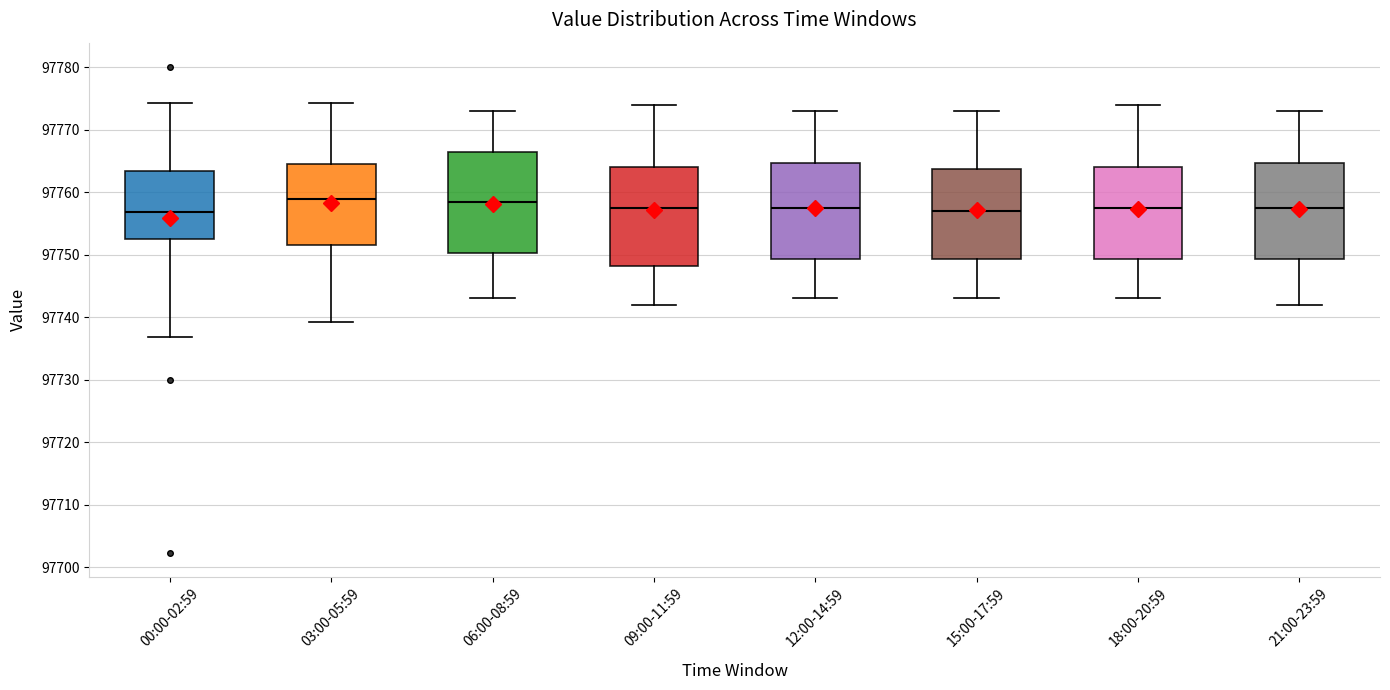

Where does the median line of the box for 18:00-20:59 sit on the y-axis? The values are not printed on the chart, so give them approximately, as read against the axis.

97758